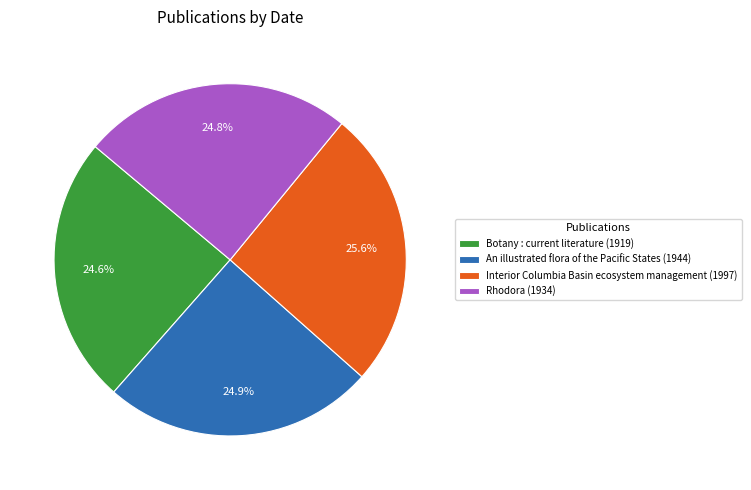

Between Interior Columbia Basin ecosystem management and An illustrated flora of the Pacific States, which is larger?

Interior Columbia Basin ecosystem management